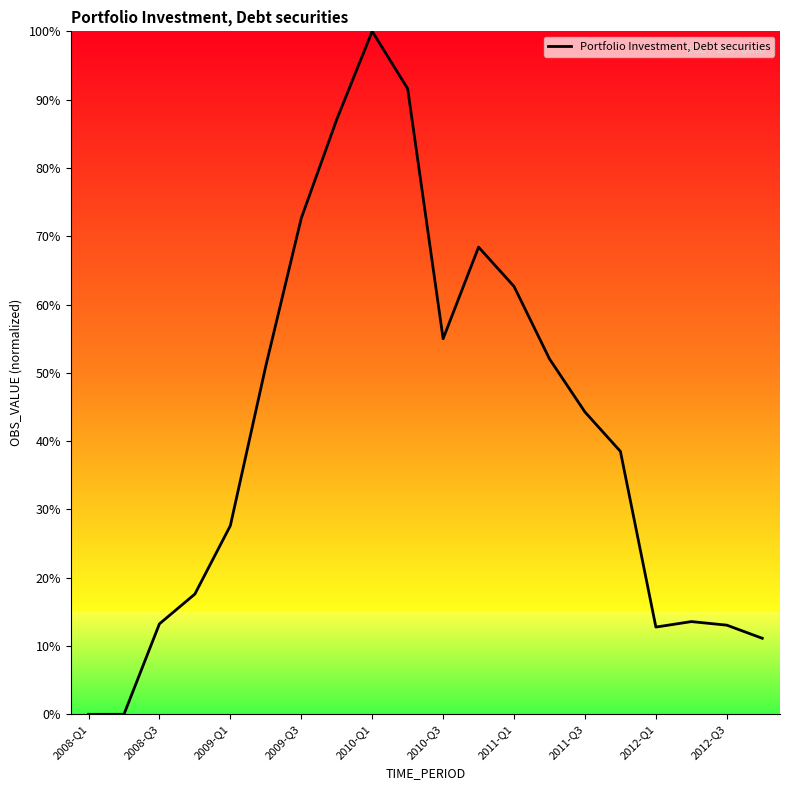

What is the maximum value shown in the chart?

100.0